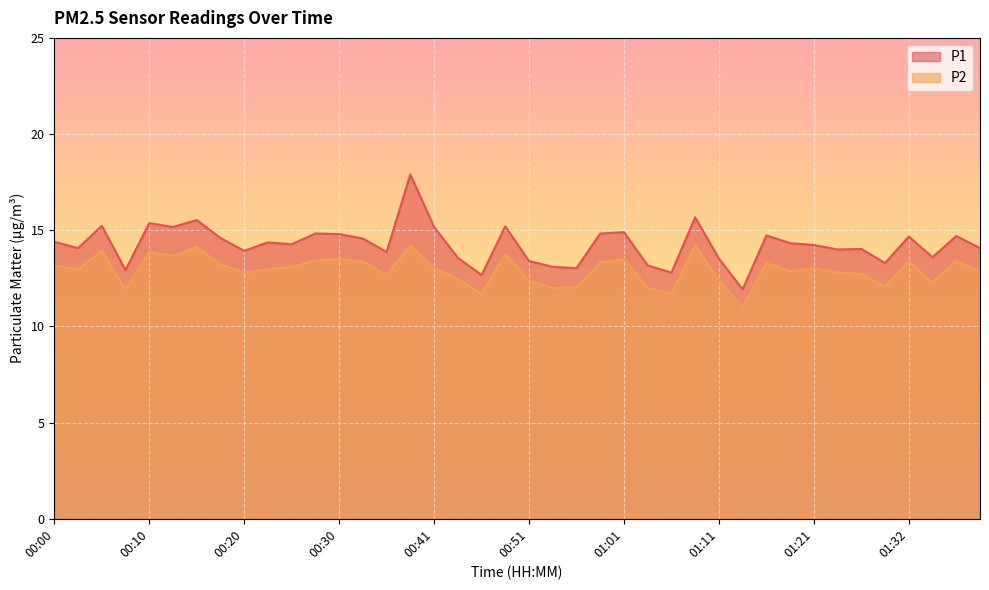

Which series has the largest total across all categories?

P1